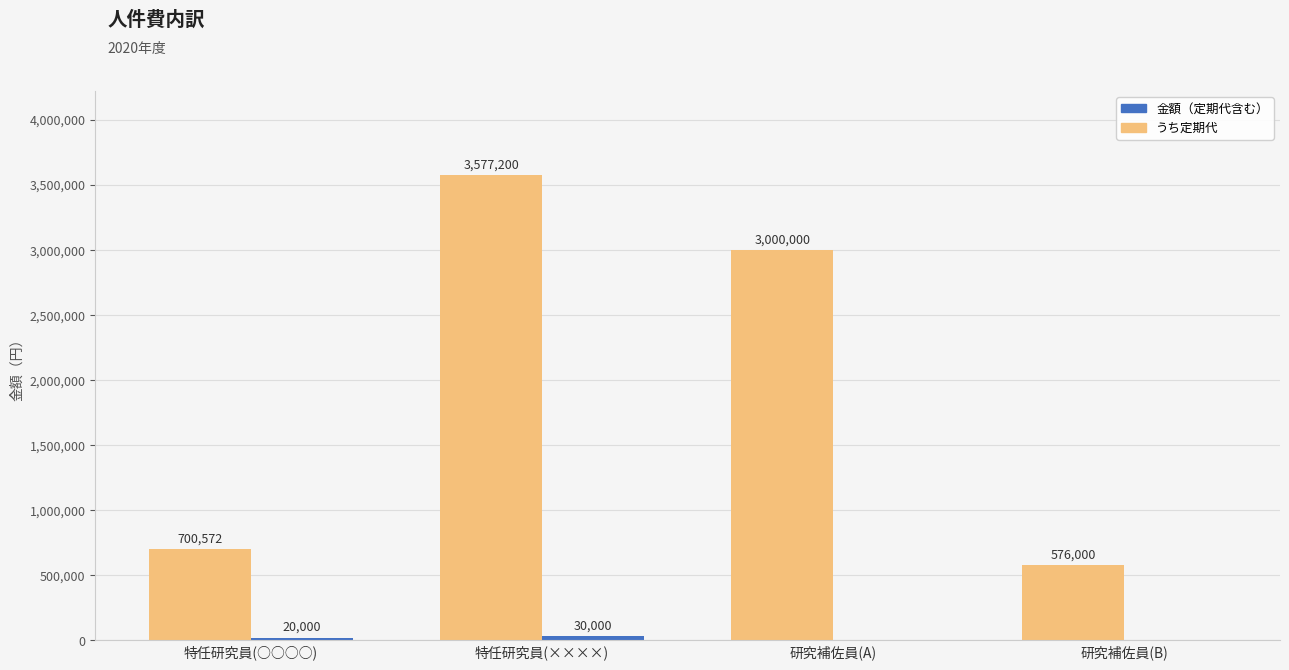

What is the greatest value displayed?

3577200